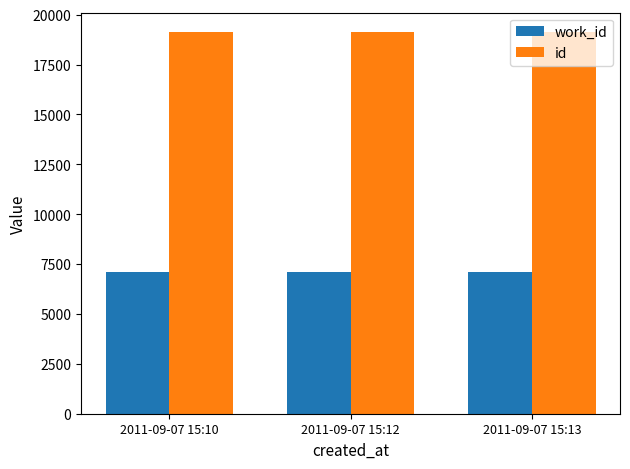

What is the maximum value shown in the chart?

19145